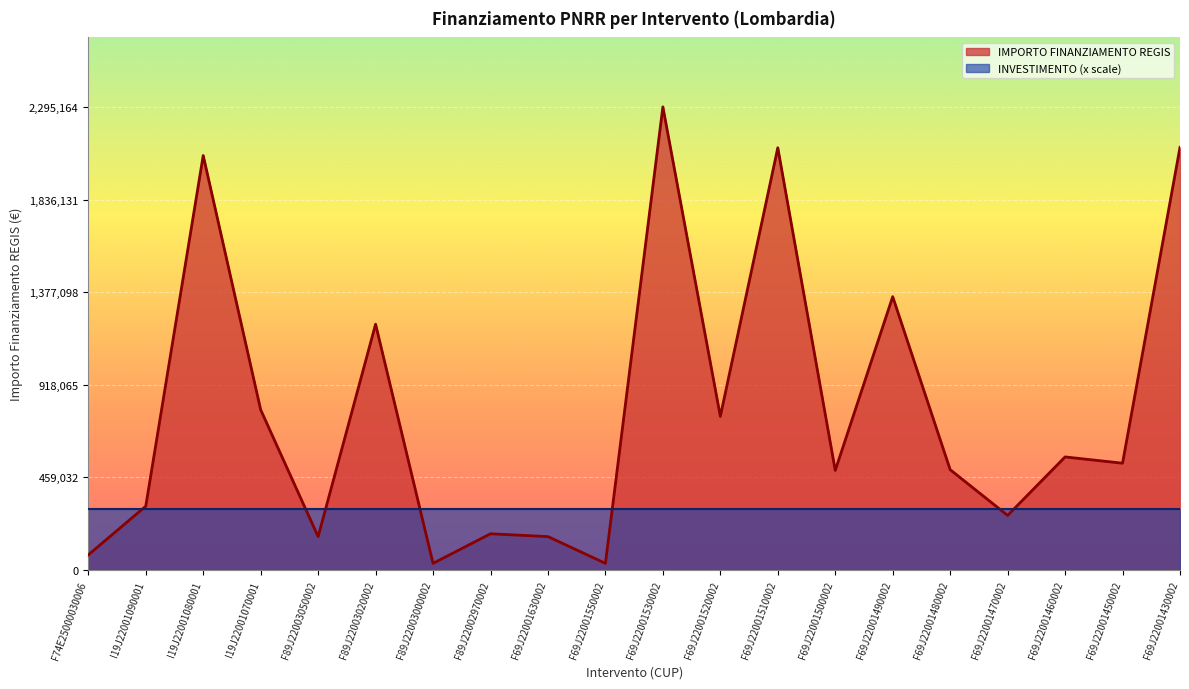

At which category does the chart reach its minimum across all series?

F89J22003000002